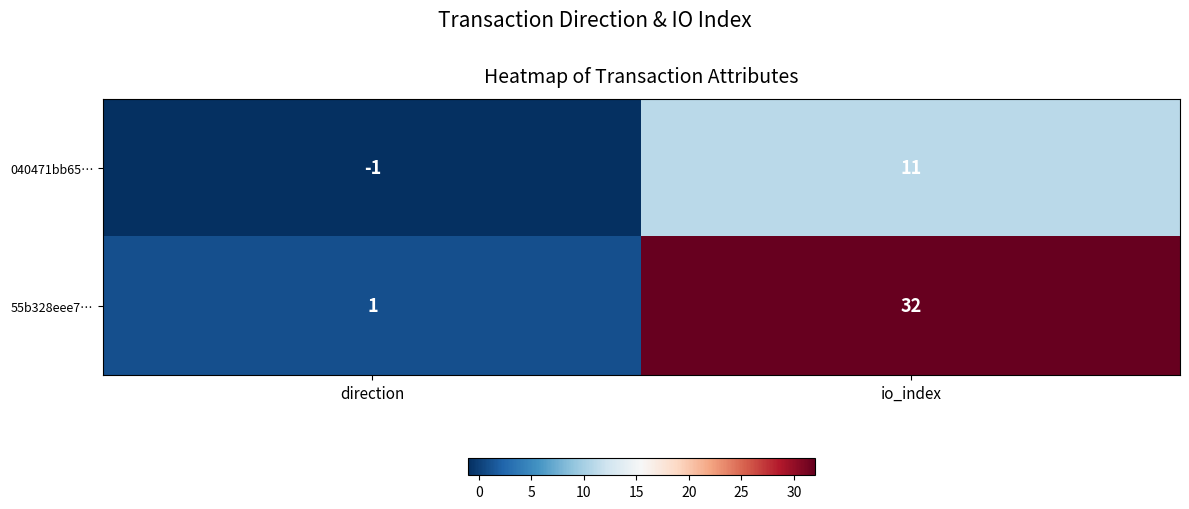

What is the total value across all series at io_index?

43